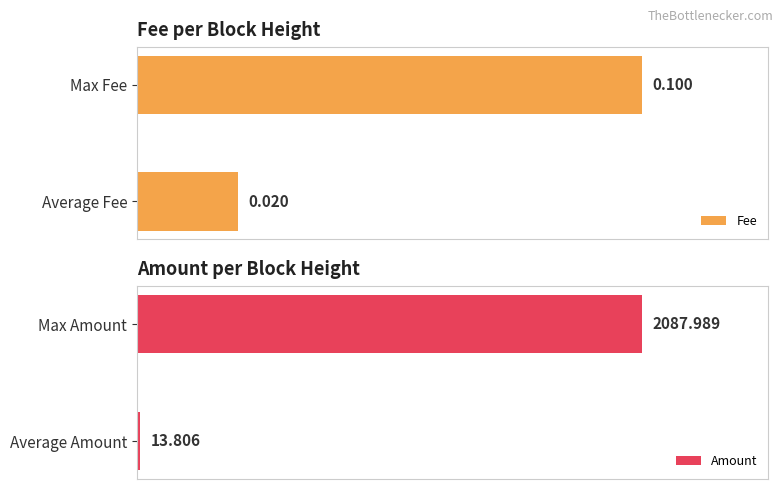

At which label does Amount reach its peak?

Max Amount